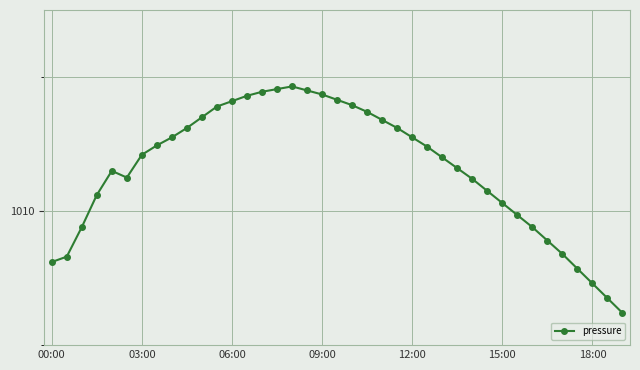

How many interior local valleys (lower than both neighbors) does the data have?

1